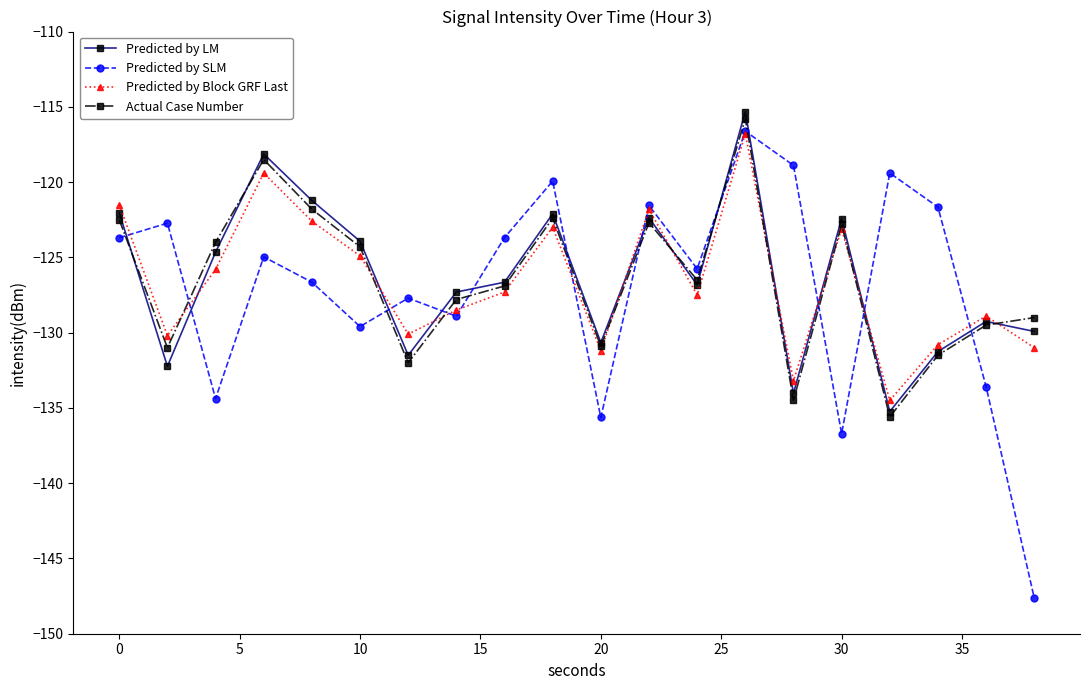

What is the difference between the second highest and minimum values in the Predicted by SLM series?

28.7